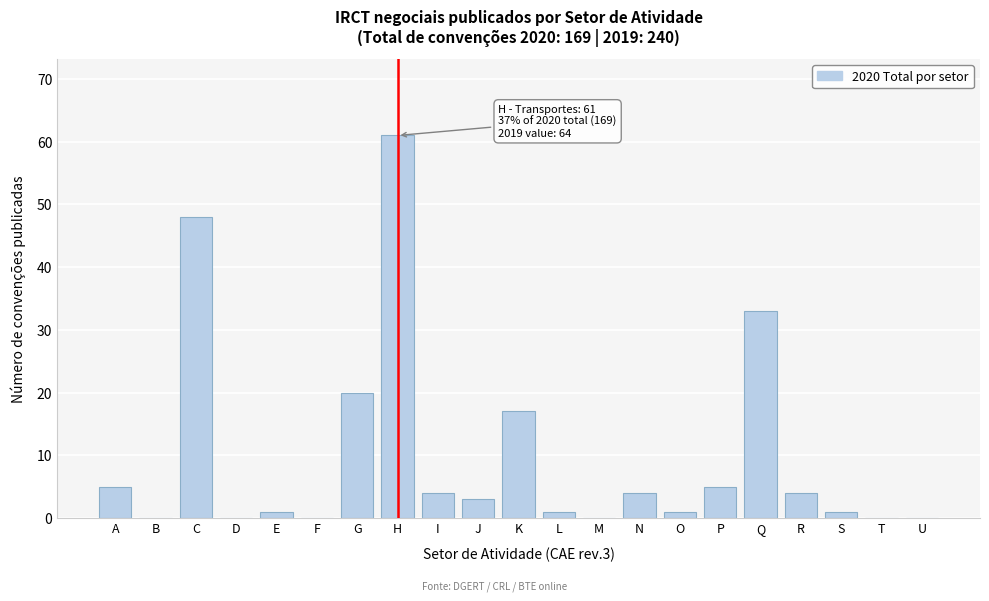

Reading right to left, transcribe all the data shown in this chart.

U=0	T=0	S=1	R=4	Q=33	P=5	O=1	N=4	M=0	L=1	K=17	J=3	I=4	H=61	G=20	F=0	E=1	D=0	C=48	B=0	A=5